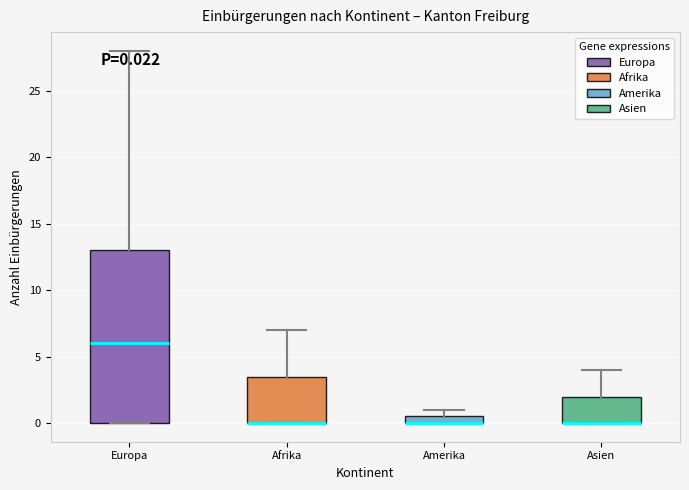

Comparing the boxes themselves (not the whiskers), which one is the tallest?

Europa